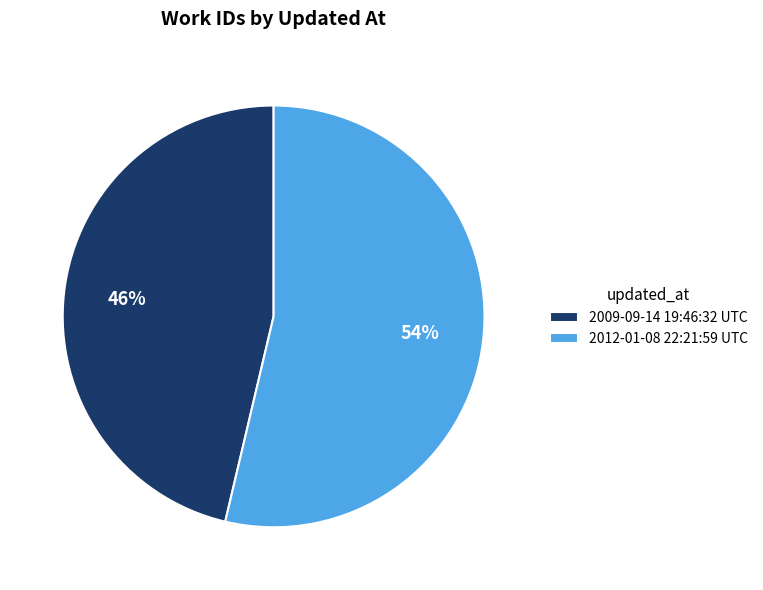

To the nearest percent, what is the average slice percentage?

50%